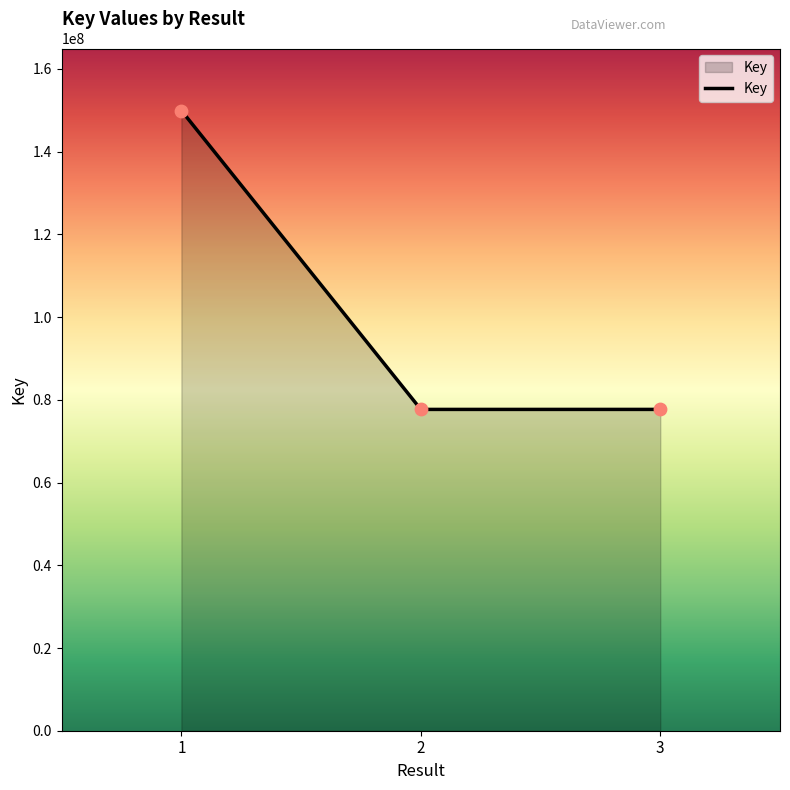

What is the change in value from 1 to 2?

-72265909